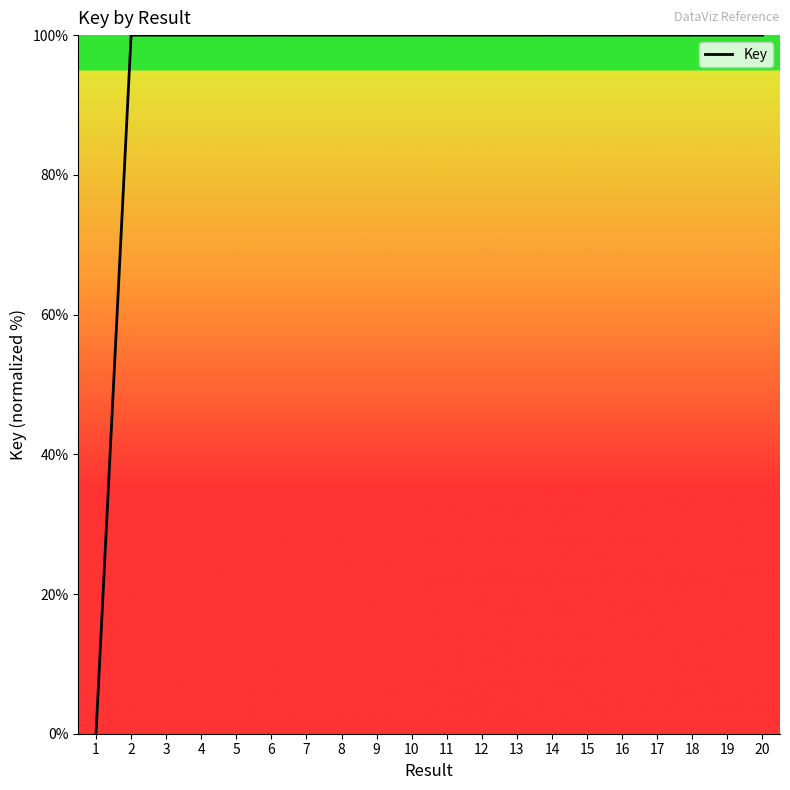

What is the greatest value displayed?

100.0